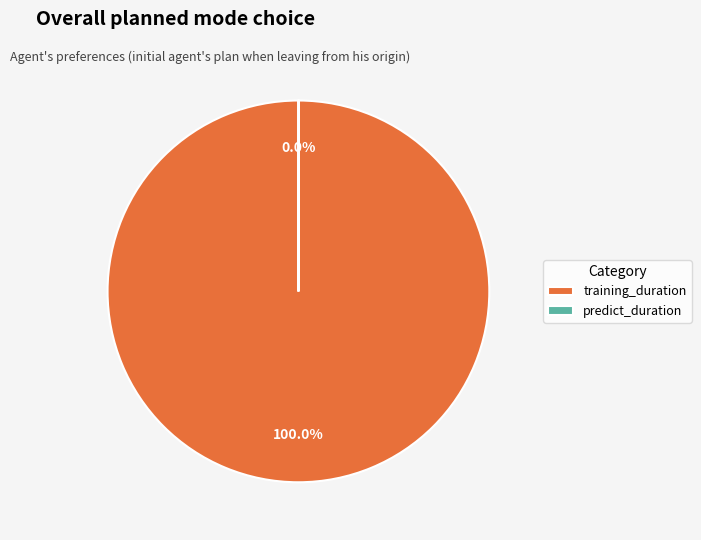

Is training_duration the majority of the pie?

Yes